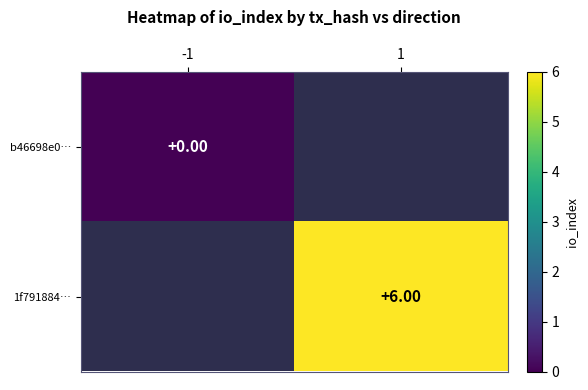

At how many categories does at least one series exceed 4?

1